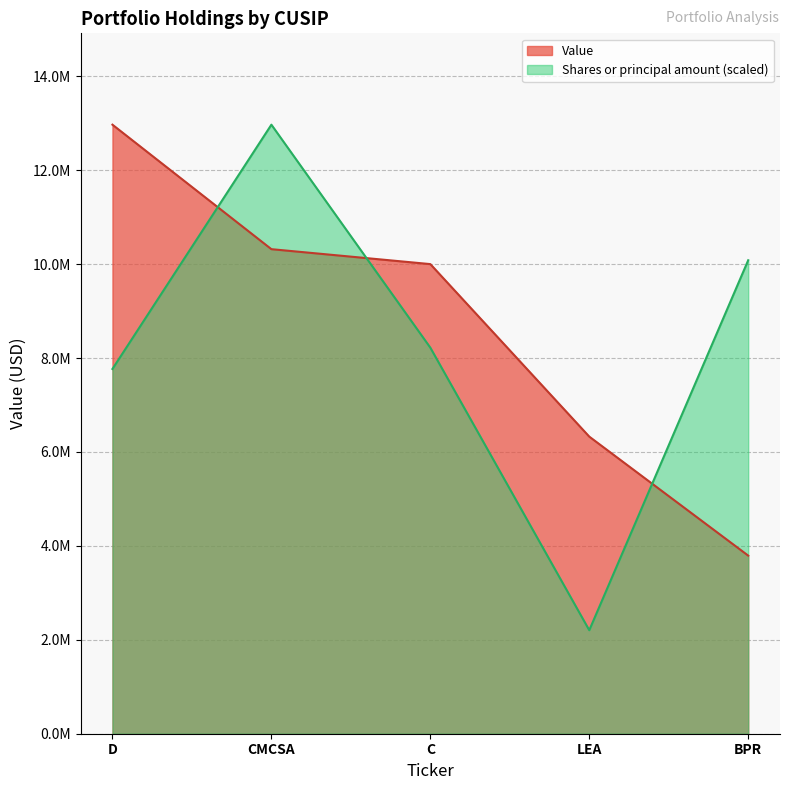

What are all the series names shown in the legend?

Value, Shares or principal amount (scaled)